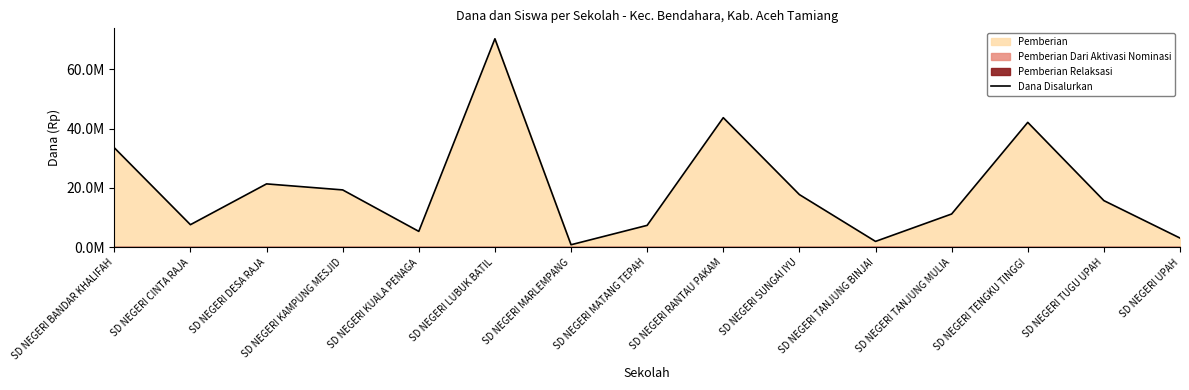

Reading left to right, transcribe all the data shown in this chart.

SD NEGERI BANDAR KHALIFAH=33525000	SD NEGERI CINTA RAJA=7650000	SD NEGERI DESA RAJA=21375000	SD NEGERI KAMPUNG MESJID=19350000	SD NEGERI KUALA PENAGA=5400000	SD NEGERI LUBUK BATIL=70200000	SD NEGERI MARLEMPANG=900000	SD NEGERI MATANG TEPAH=7425000	SD NEGERI RANTAU PAKAM=43650000	SD NEGERI SUNGAI IYU=17775000	SD NEGERI TANJUNG BINJAI=2025000	SD NEGERI TANJUNG MULIA=11250000	SD NEGERI TENGKU TINGGI=42075000	SD NEGERI TUGU UPAH=15750000	SD NEGERI UPAH=3150000